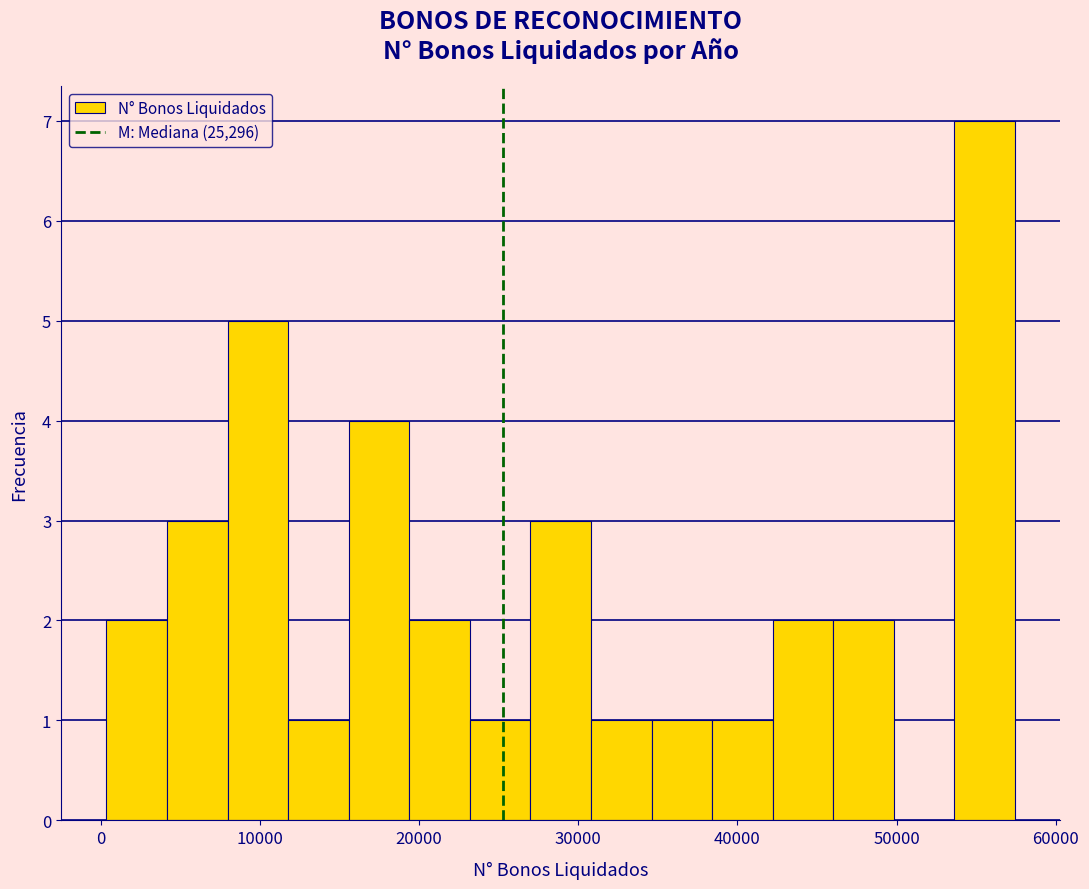

Read against the x-axis, roughly where is the centre of the tallest bar?

56000